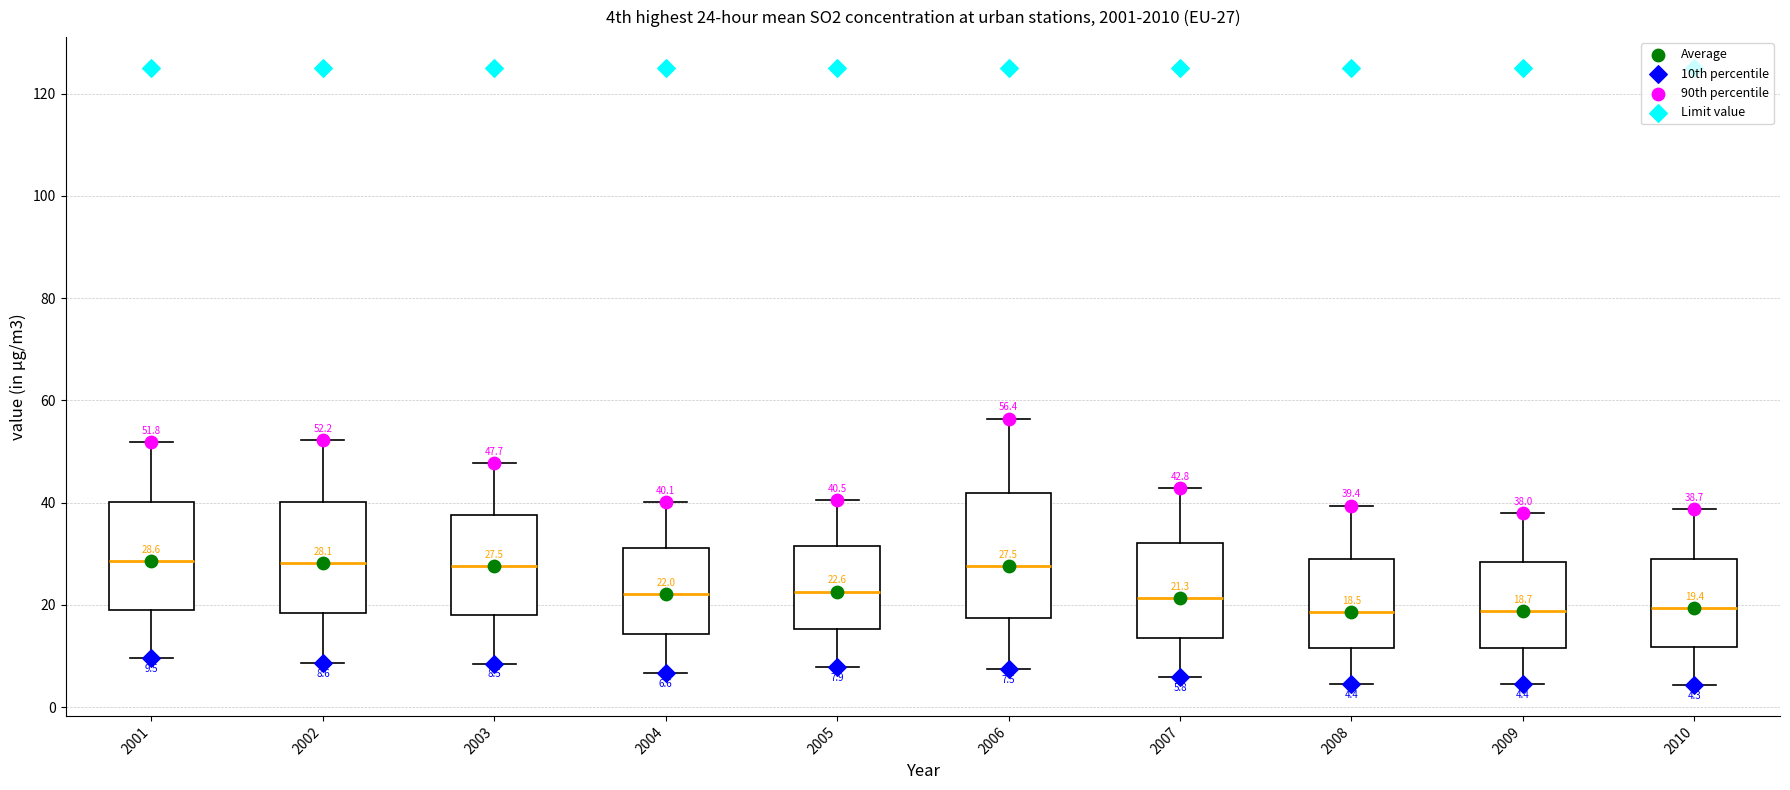

Comparing the boxes themselves (not the whiskers), which one is the tallest?

2006